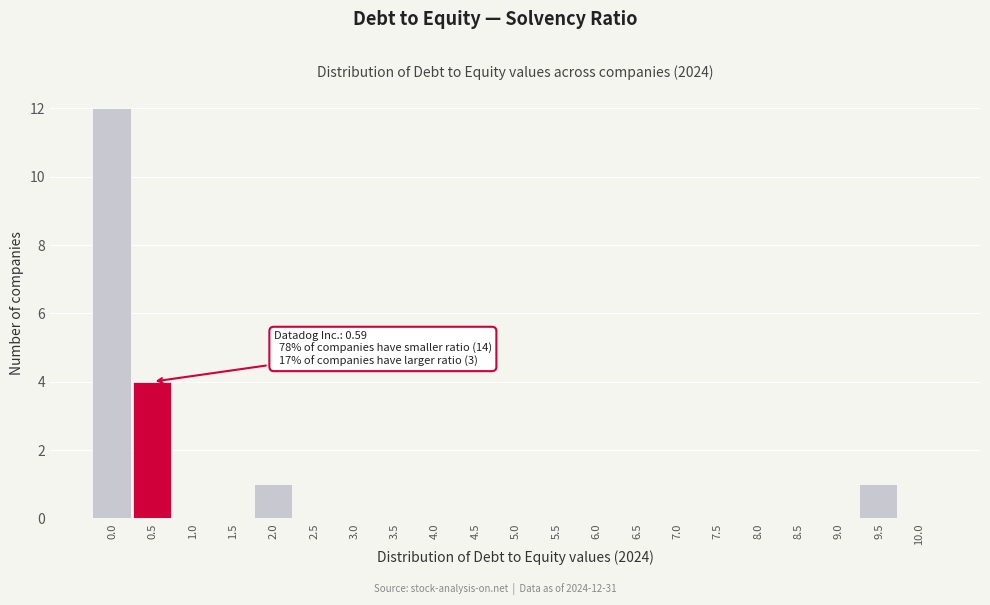

Reading left to right, extract all data points from this chart.

0.0=12	0.5=4	1.0=0	1.5=0	2.0=1	2.5=0	3.0=0	3.5=0	4.0=0	4.5=0	5.0=0	5.5=0	6.0=0	6.5=0	7.0=0	7.5=0	8.0=0	8.5=0	9.0=0	9.5=1	10.0=0